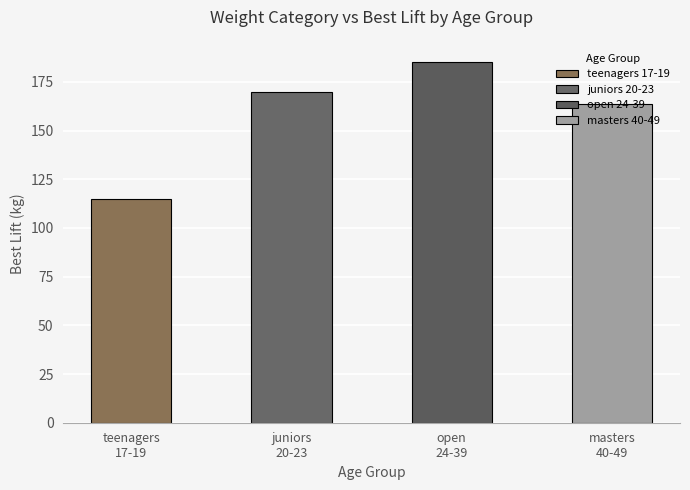

What is the value of the 3rd bar from the left?

185.3